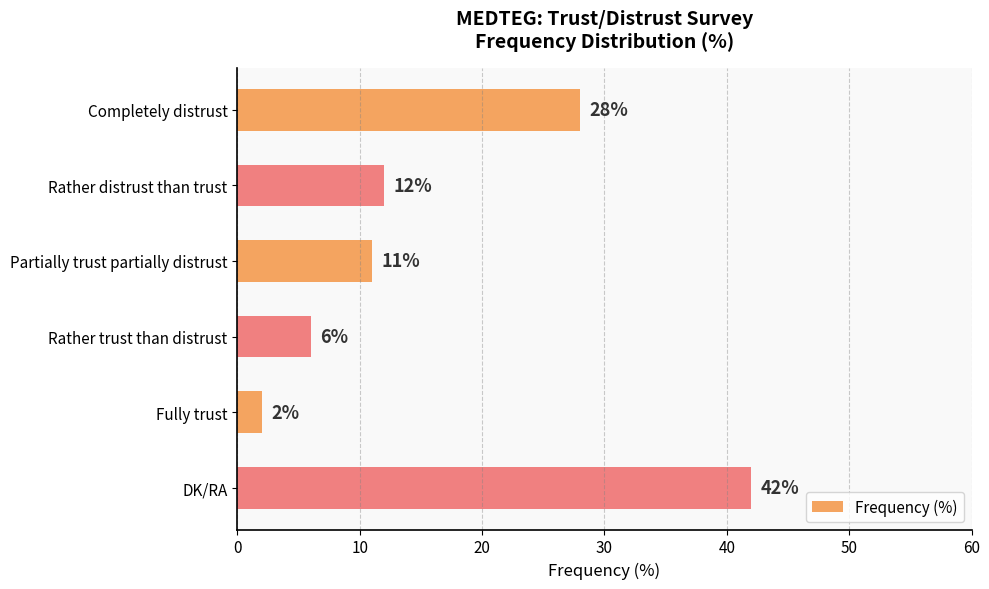

What is the value of the 3rd bar from the top?

11